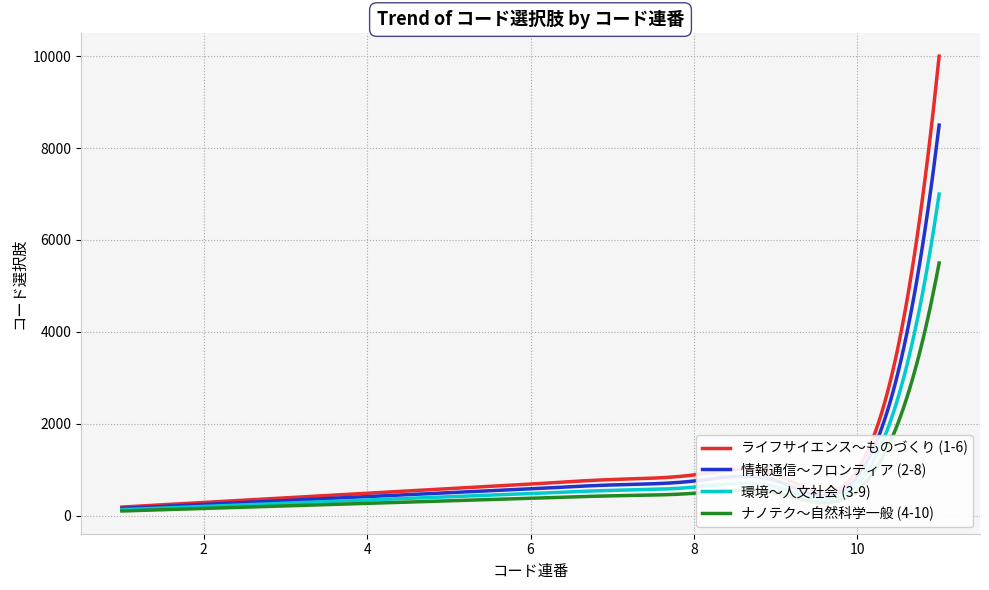

Rank the series by their maximum value, from lowest to highest.

ナノテク～自然科学一般 (4-10), 環境～人文社会 (3-9), 情報通信～フロンティア (2-8), ライフサイエンス～ものづくり (1-6)